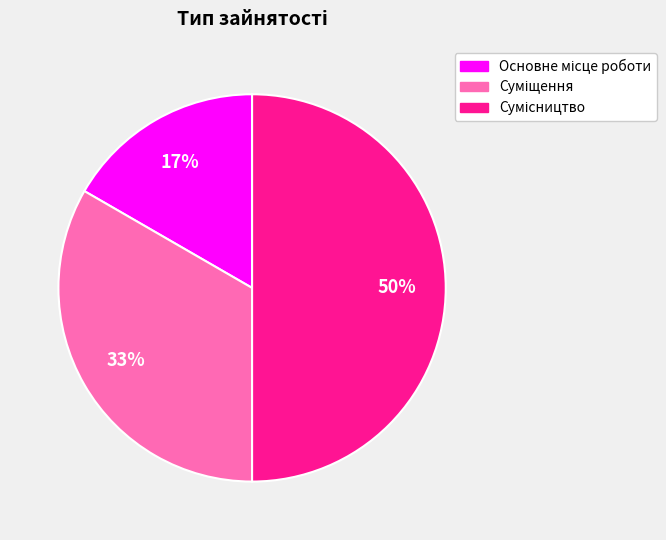

To the nearest percent, what is the difference between the largest and smallest slice percentages?

33%